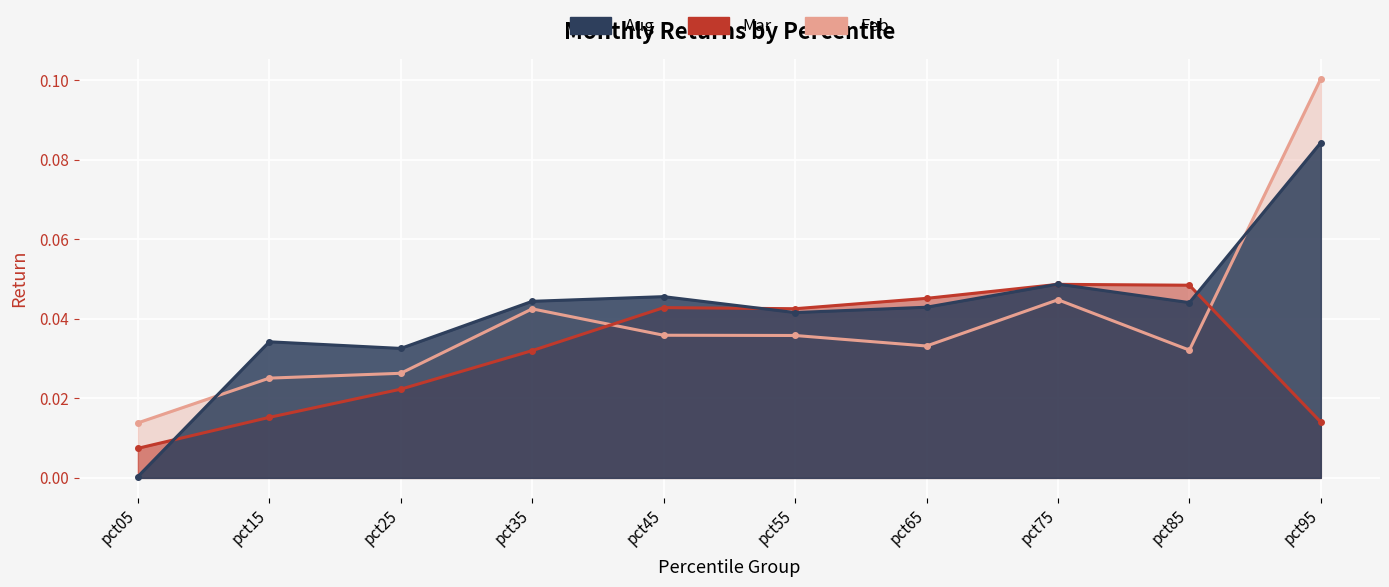

After their last crossing, which series has the higher values: Aug or Mar?

Aug